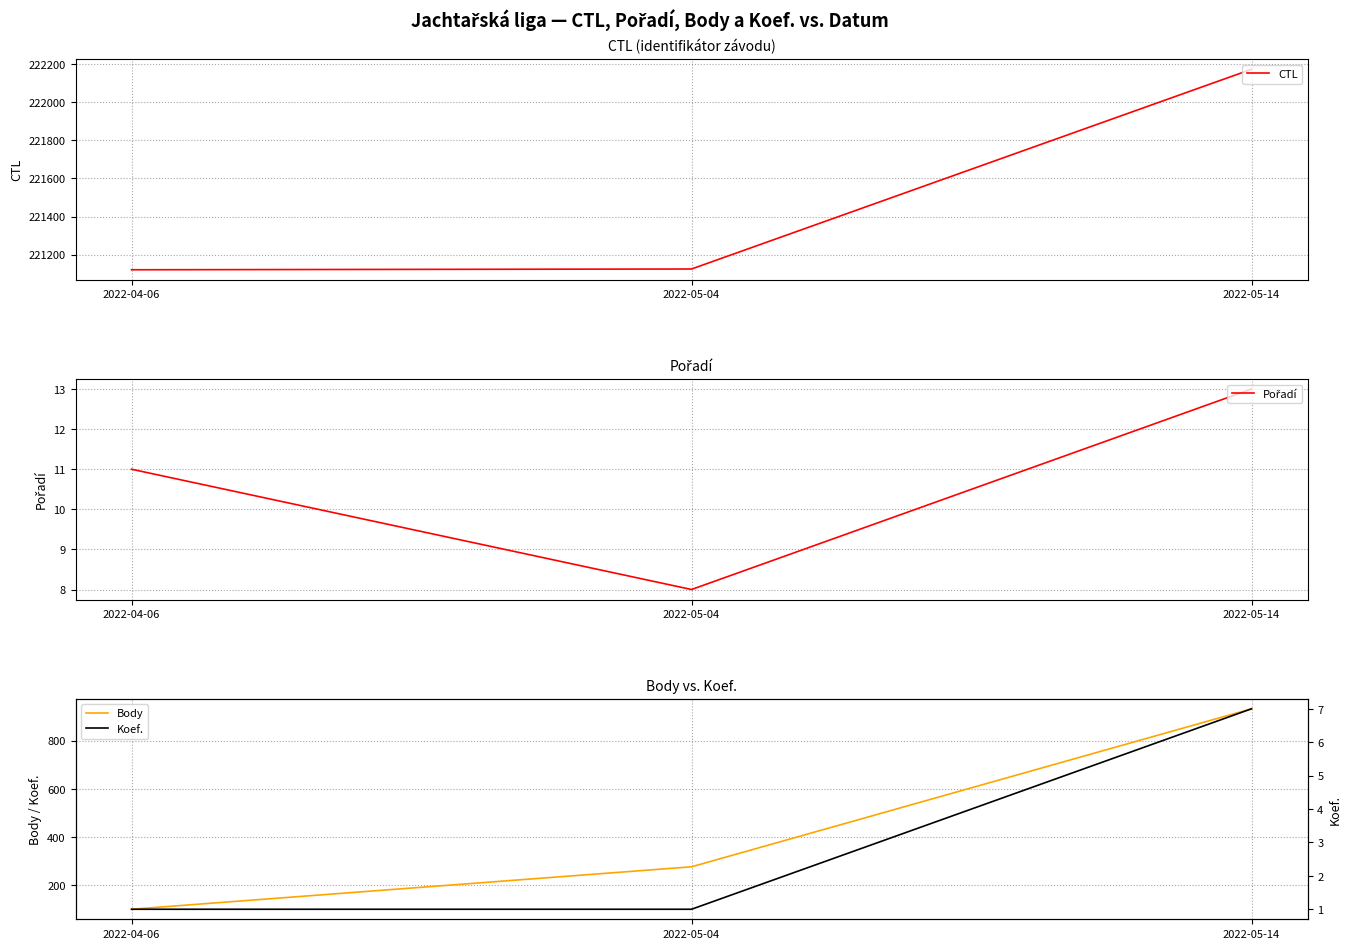

What is the sum of the Pořadí values at 2022-04-06 and 2022-05-04?

19